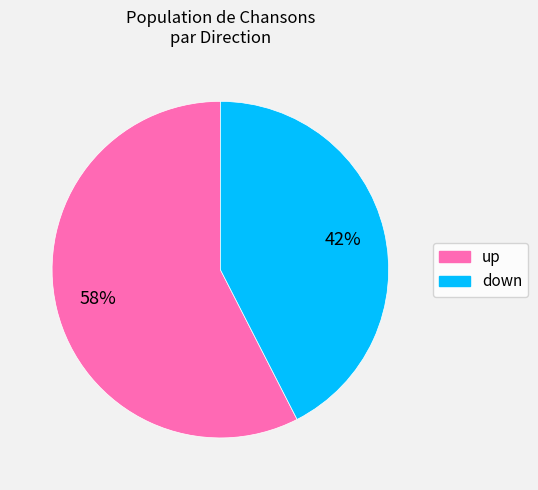

To the nearest percent, what is the combined percentage of up and down?

100%